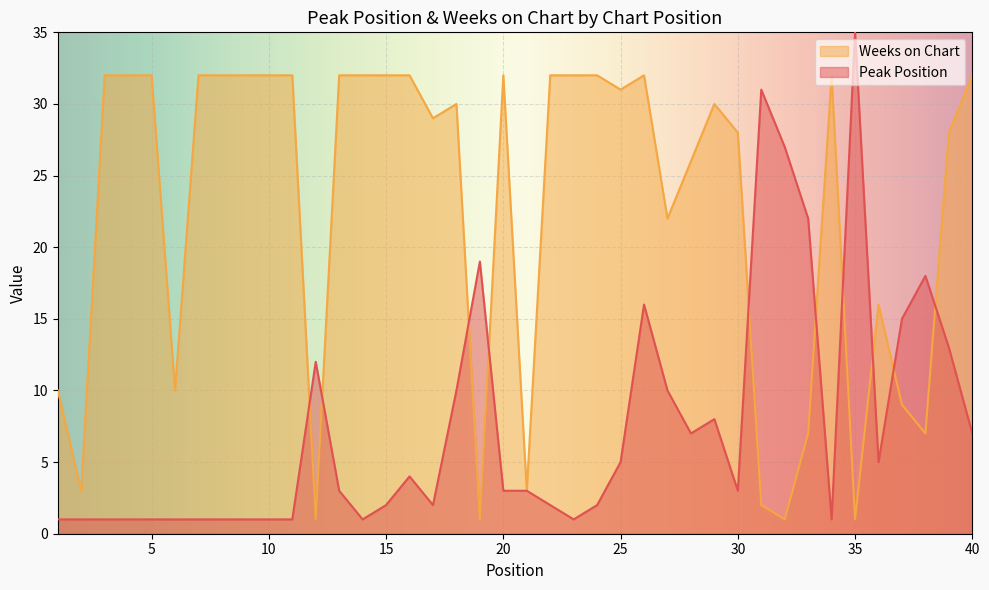

What is the sum of the Peak Position values at 31 and 5?

32